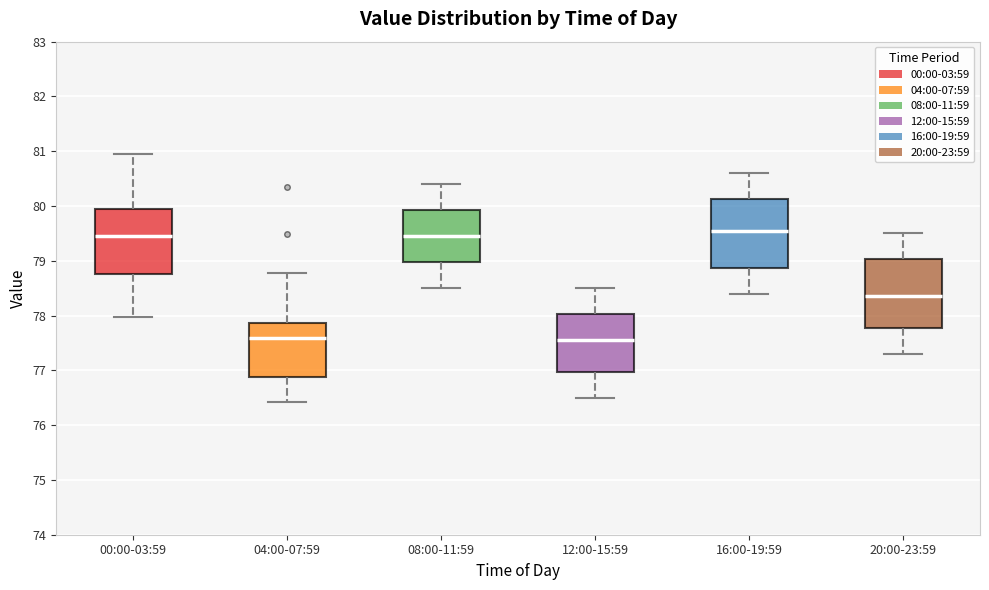

Reading left to right, transcribe this box plot: for each box, give where its median line is, the range the box spans, and where its two whiskers end, as read against the y-axis. The values are not printed on the chart, so give them approximately, as read against the axis.

00:00-03:59: median 79.4, box 78.8 to 79.9, whiskers 78.0 to 80.9
04:00-07:59: median 77.6, box 76.9 to 77.9, whiskers 76.4 to 78.8
08:00-11:59: median 79.5, box 79.0 to 79.9, whiskers 78.5 to 80.4
12:00-15:59: median 77.6, box 77.0 to 78.0, whiskers 76.5 to 78.5
16:00-19:59: median 79.6, box 78.9 to 80.1, whiskers 78.4 to 80.6
20:00-23:59: median 78.4, box 77.8 to 79.0, whiskers 77.3 to 79.5